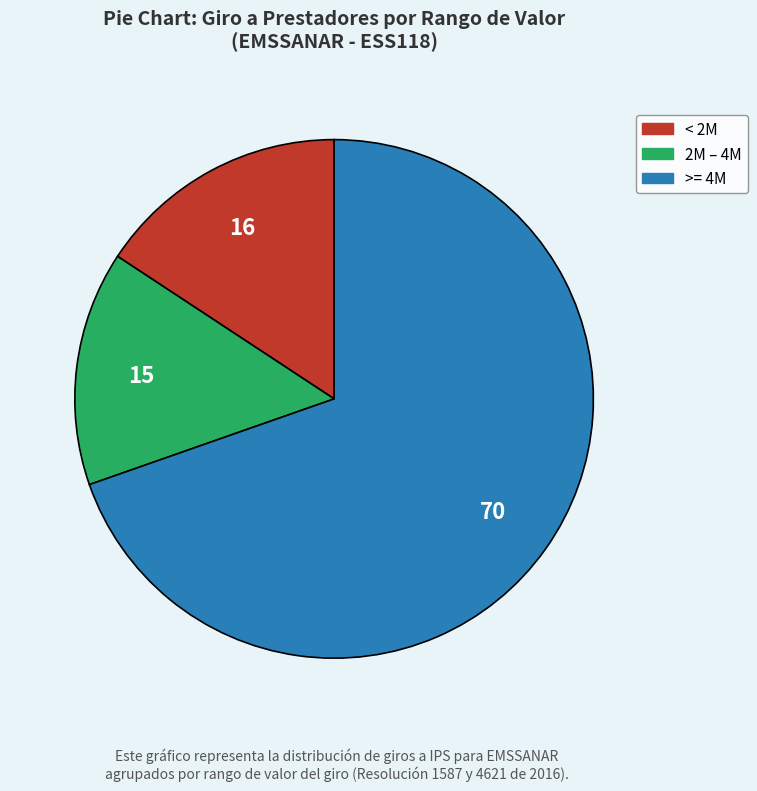

Does any single category account for the majority?

Yes